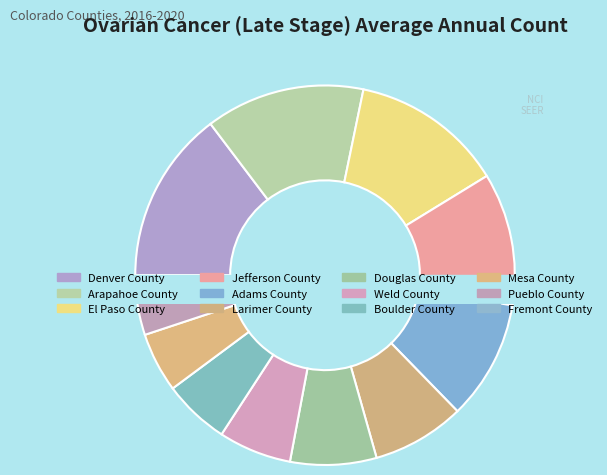

Which category has the biggest portion of the pie?

Denver County